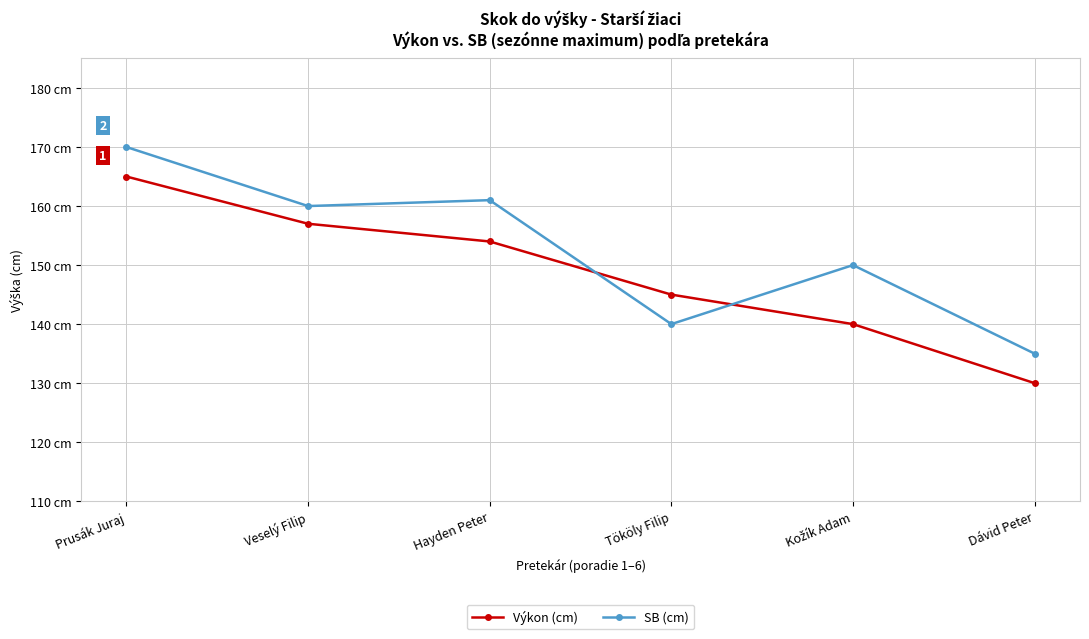

Is this an area chart (filled region under the line)?

No